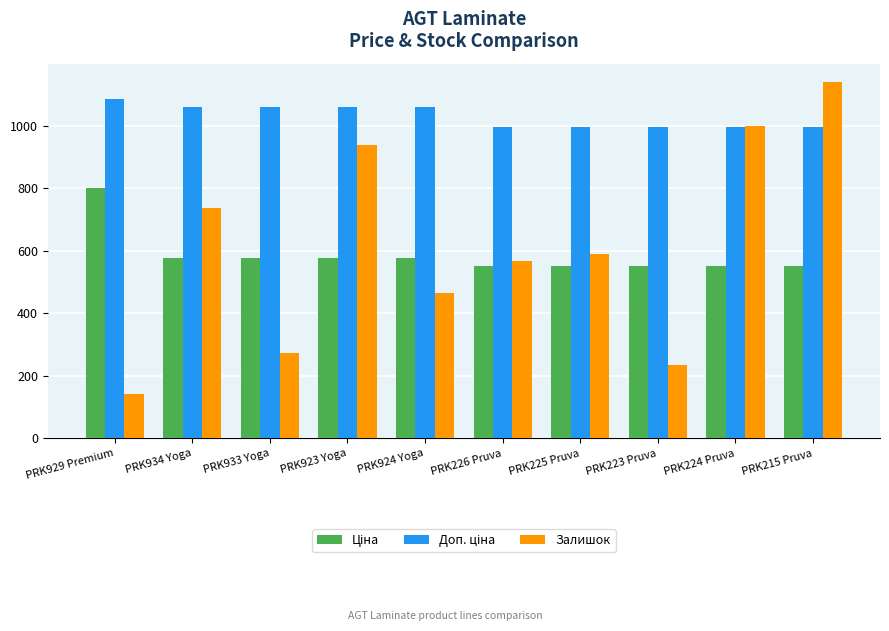

What is the spread (max minus min) of values at PRK933 Yoga?

787.0